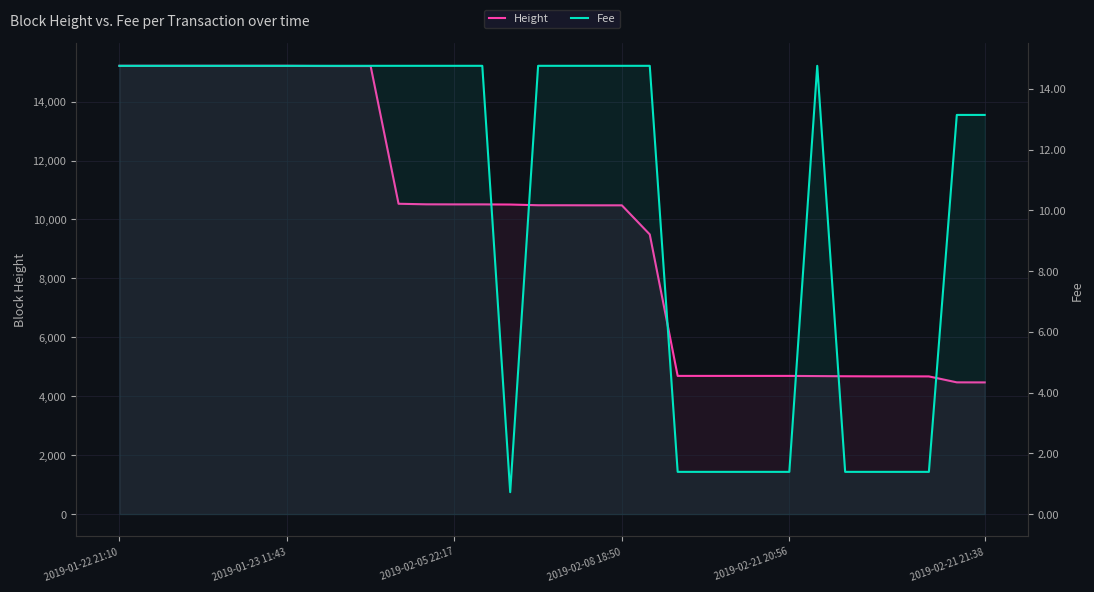

Rank the series at 10 from lowest to highest value.

Fee, Height